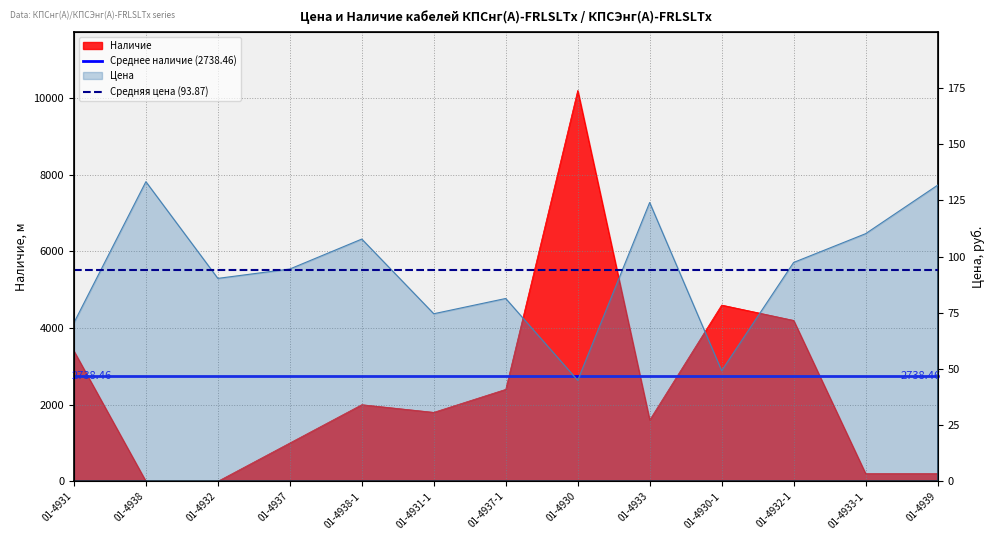

Where is Среднее наличие (2738.46) nearest to the value 2738?

01-4931